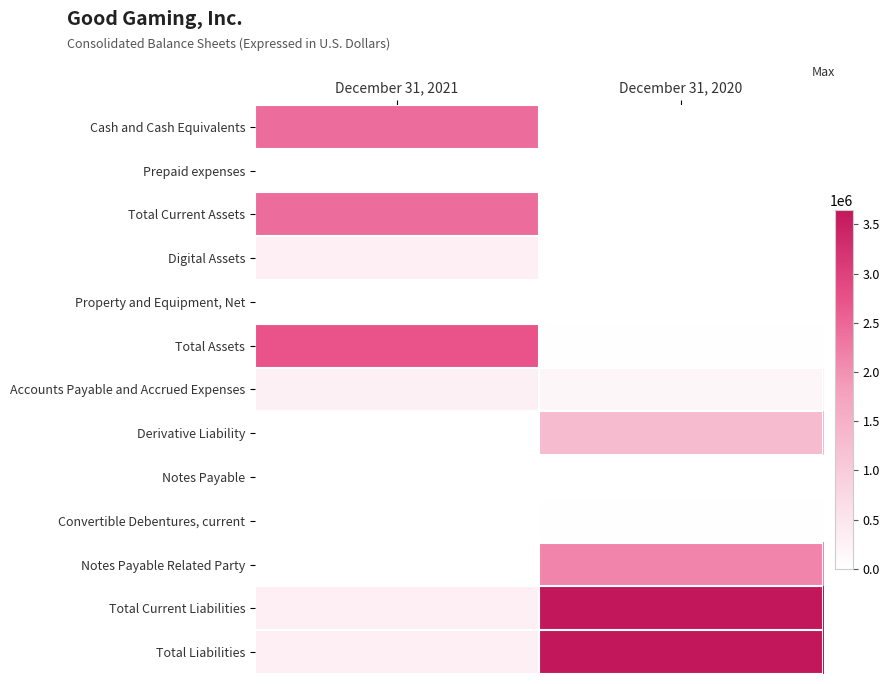

How many distinct data groups are displayed?

13